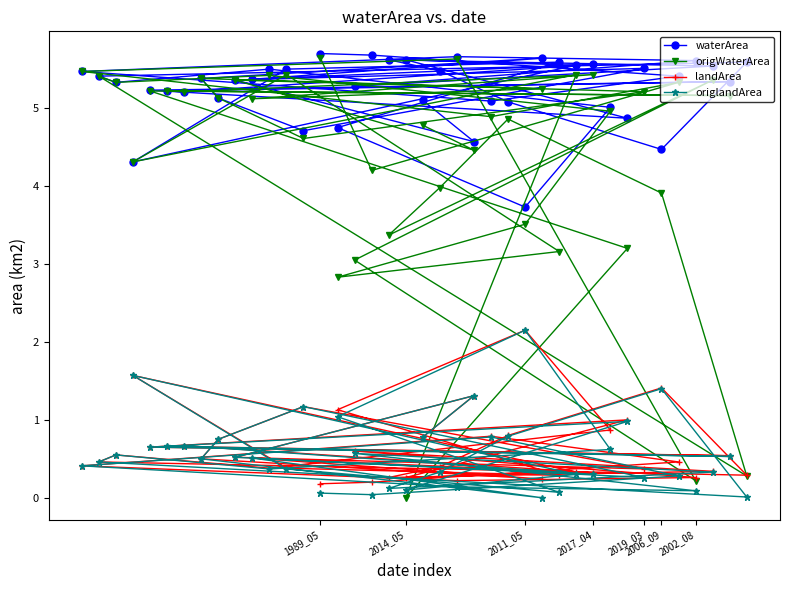

What is the total value across all series at 2006_09?

11.2